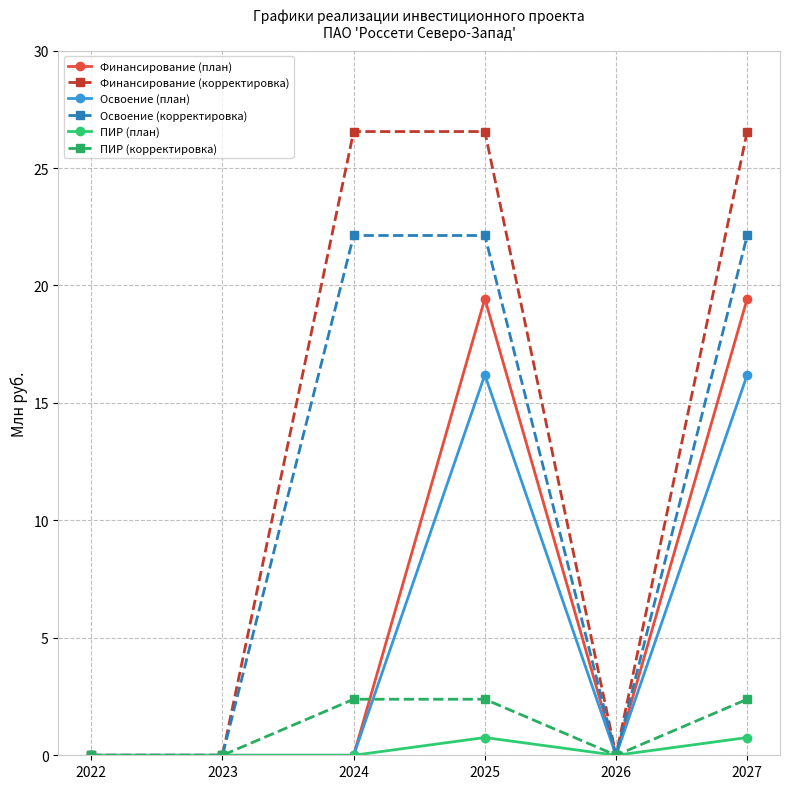

What is the difference between the maximum and minimum values in the ПИР (план) series?

0.8